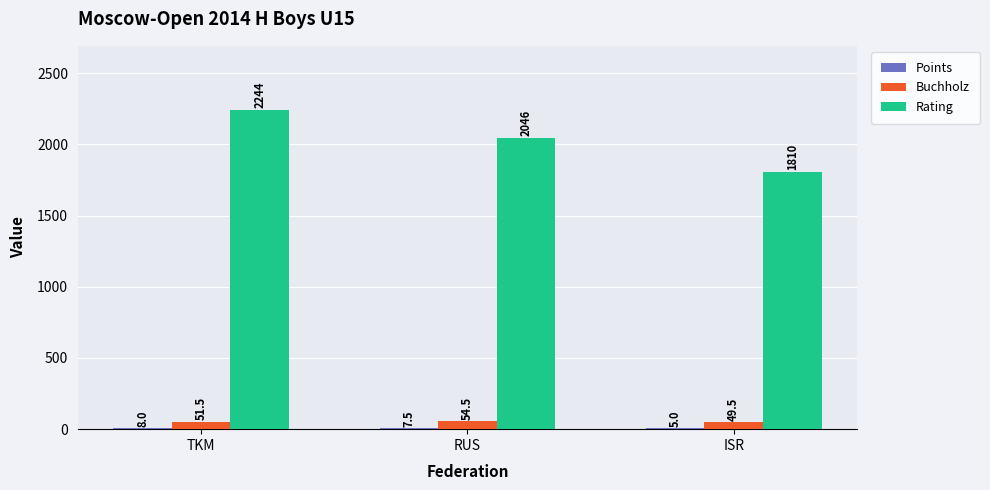

Count the number of data series in this chart.

3